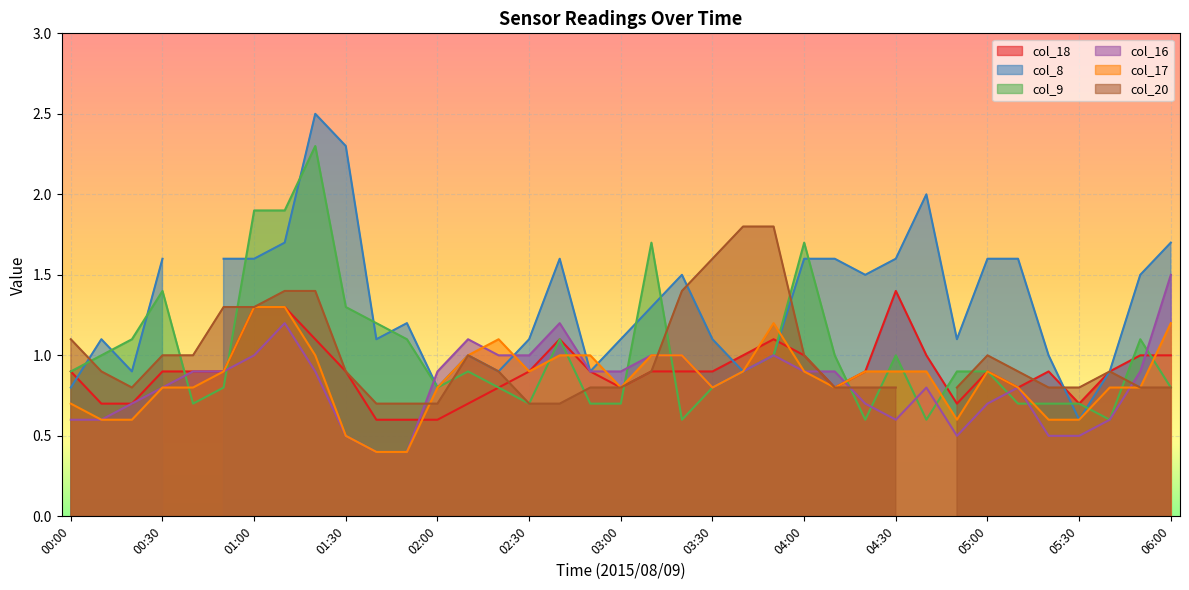

Is the value of col_17 at 04:20 greater than the value of col_9 at 01:20?

No